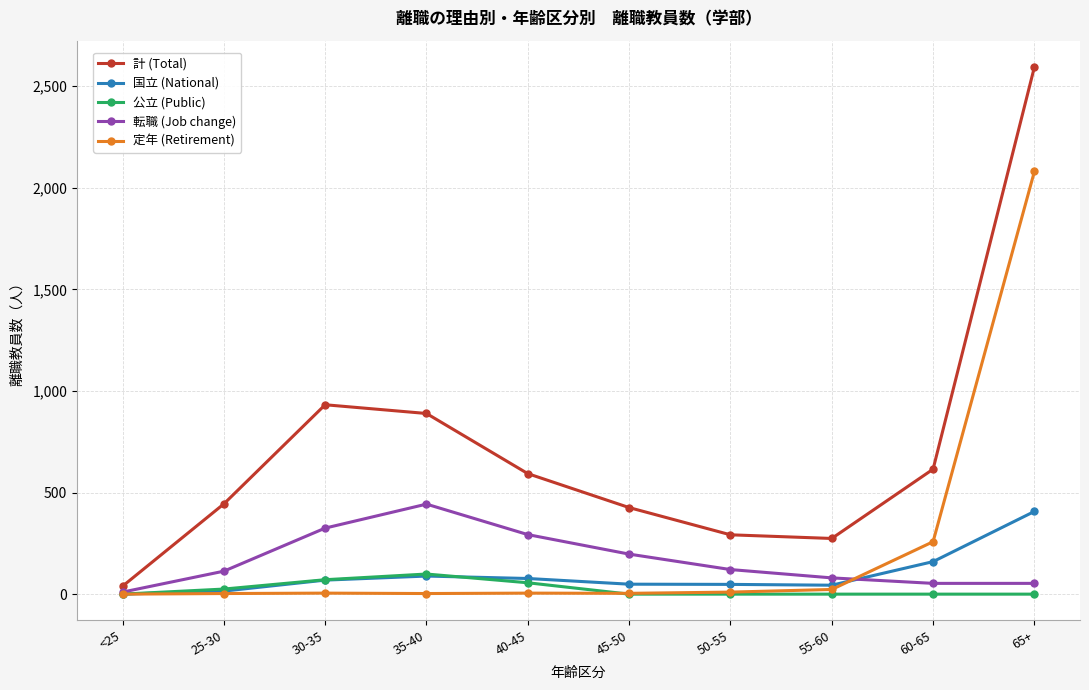

What is the difference between the highest and lowest values at 35-40?

886